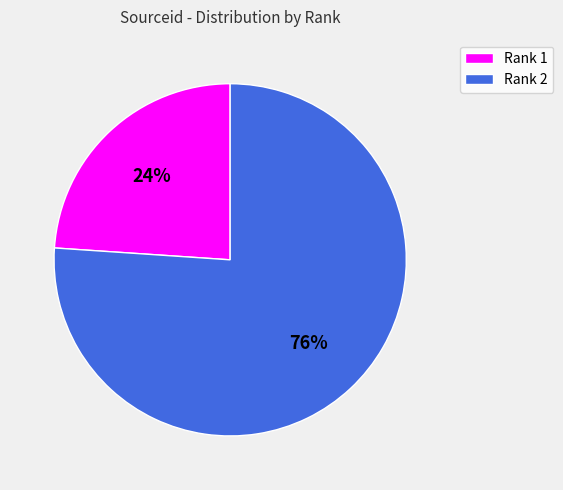

What is the ratio of the value at Rank 1 to the value at Rank 2?

0.3